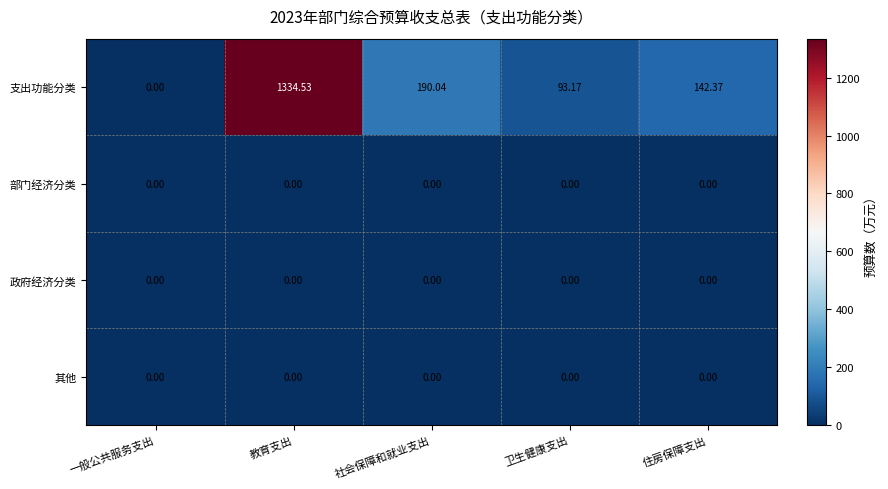

Between 卫生健康支出 and 住房保障支出, which series saw the biggest shift?

支出功能分类